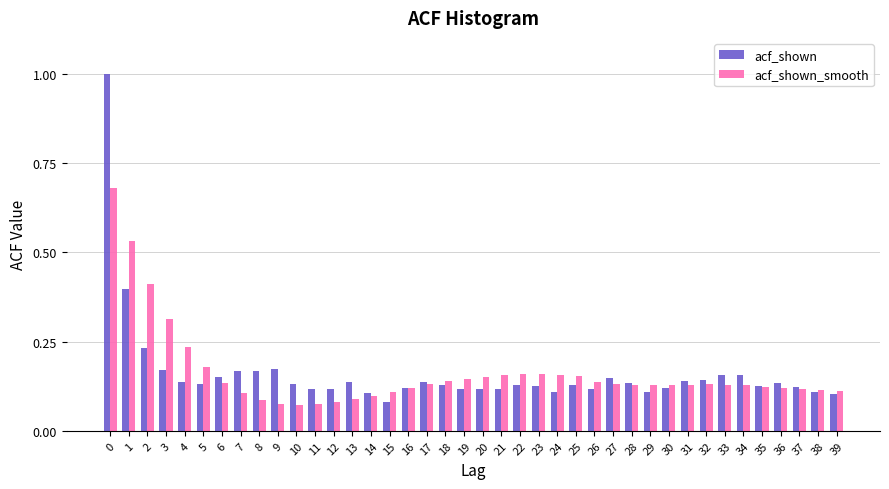

What is the greatest value displayed?

1.0